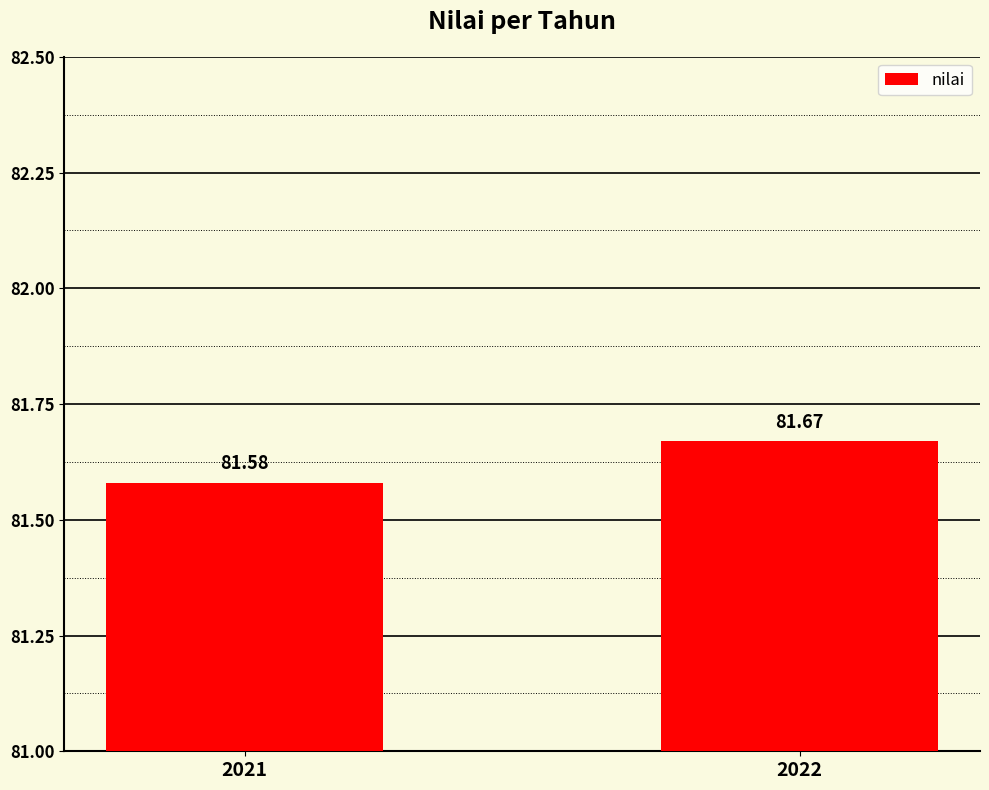

What is the greatest value displayed?

81.7